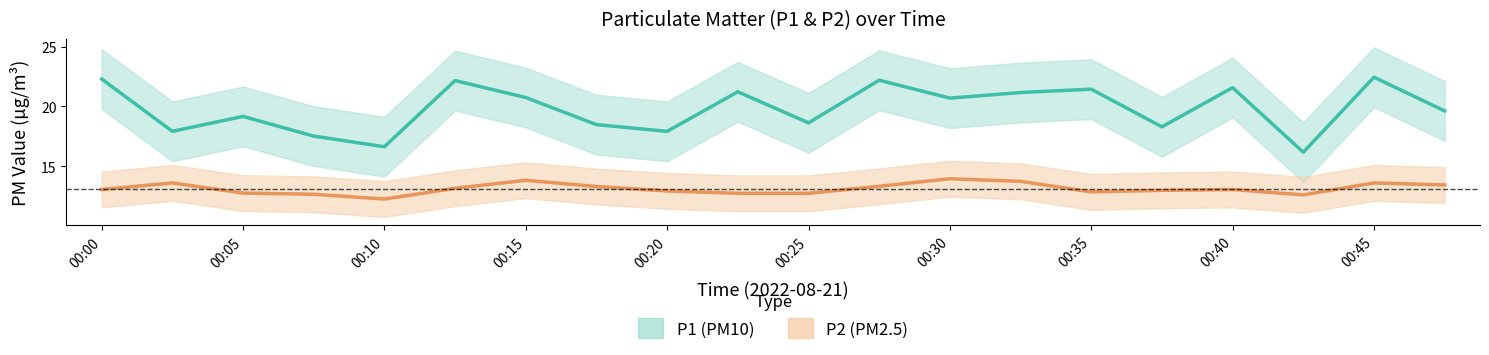

Count the number of data series in this chart.

2